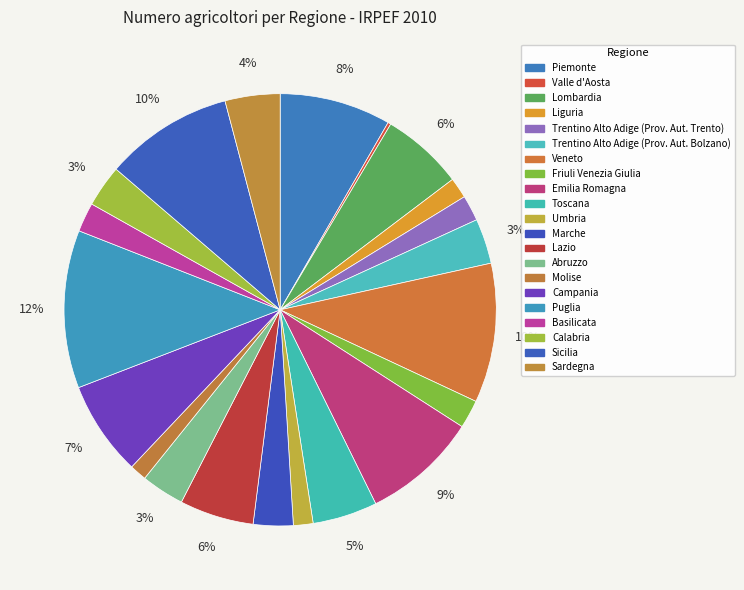

How many slices are in this pie chart?

21